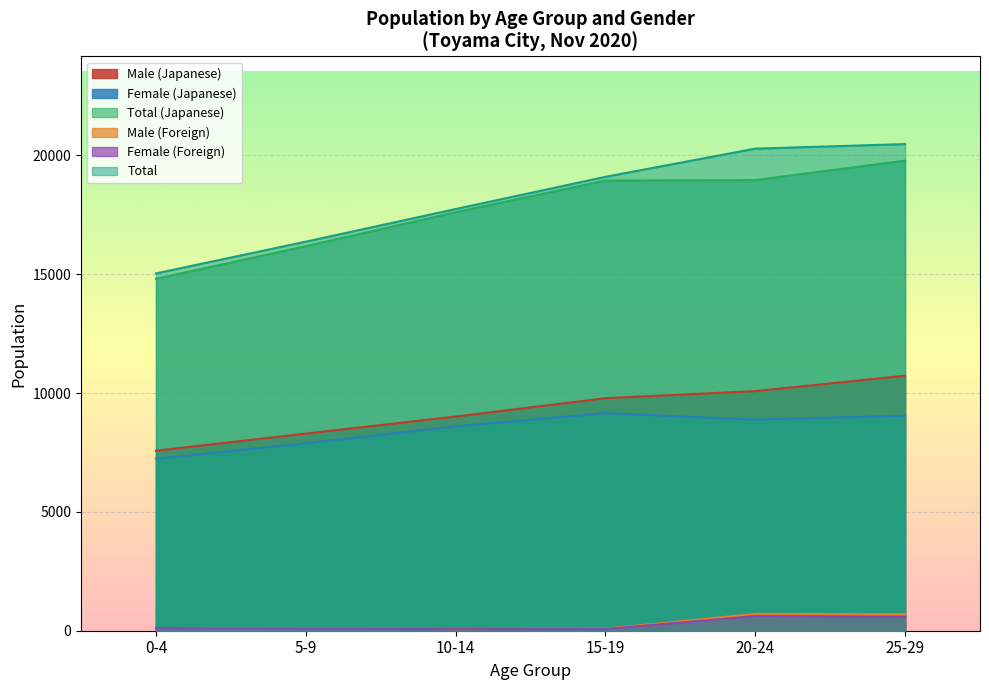

At which label does Male (Foreign) reach its minimum?

10-14